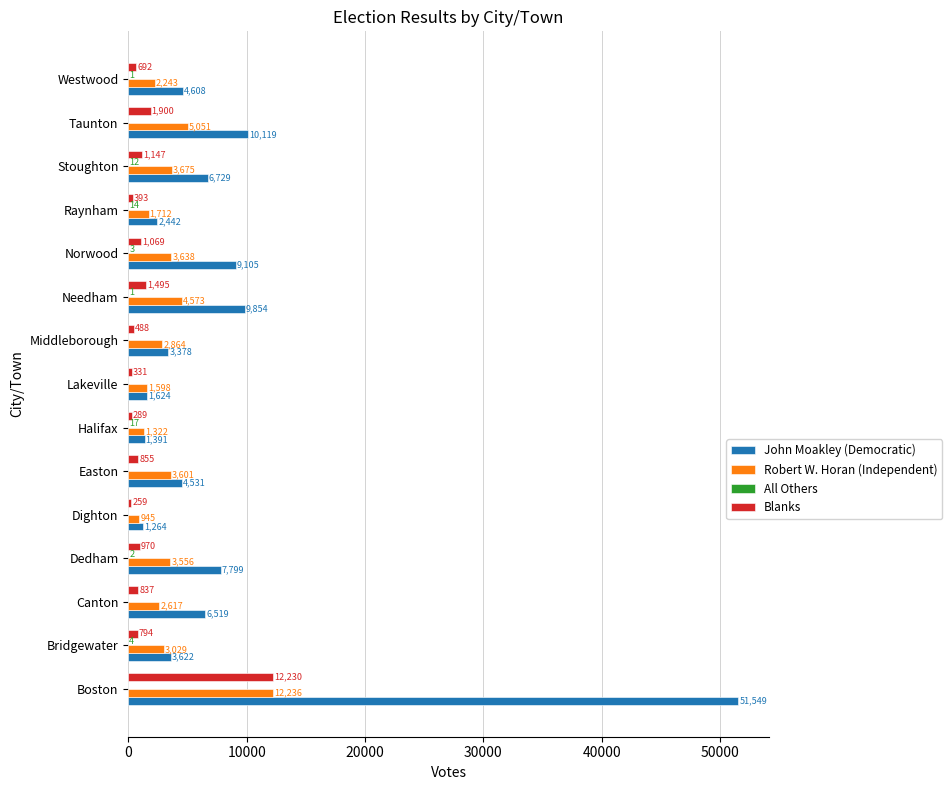

Which series has the largest range (max minus min)?

John Moakley (Democratic)